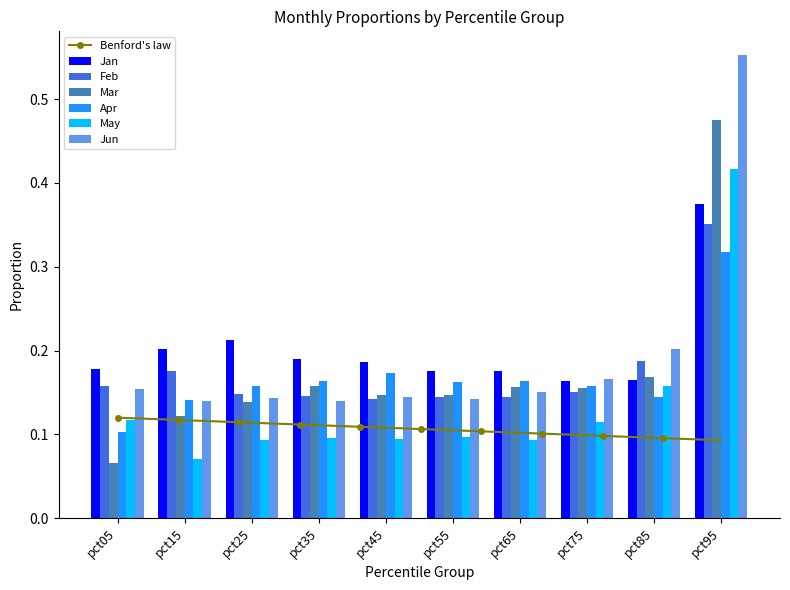

At which category does the chart reach its peak across all series?

pct95